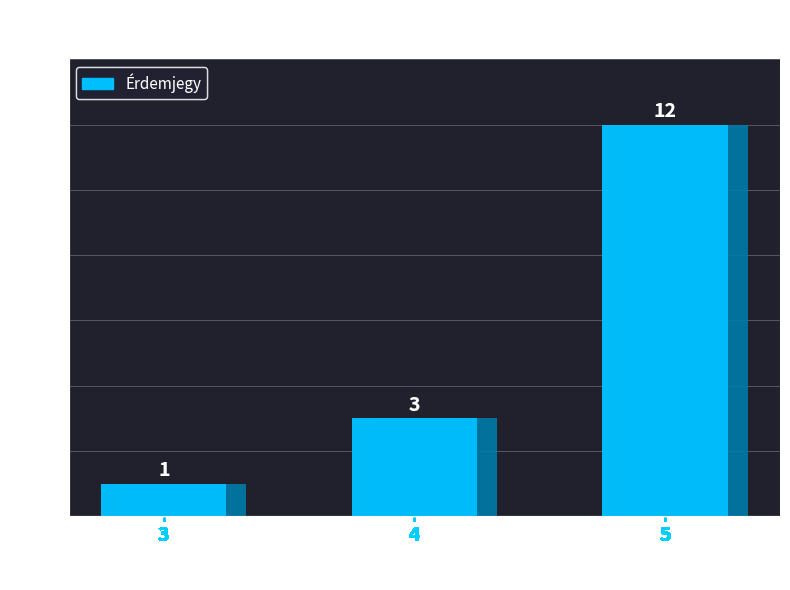

What is the maximum value shown in the chart?

12